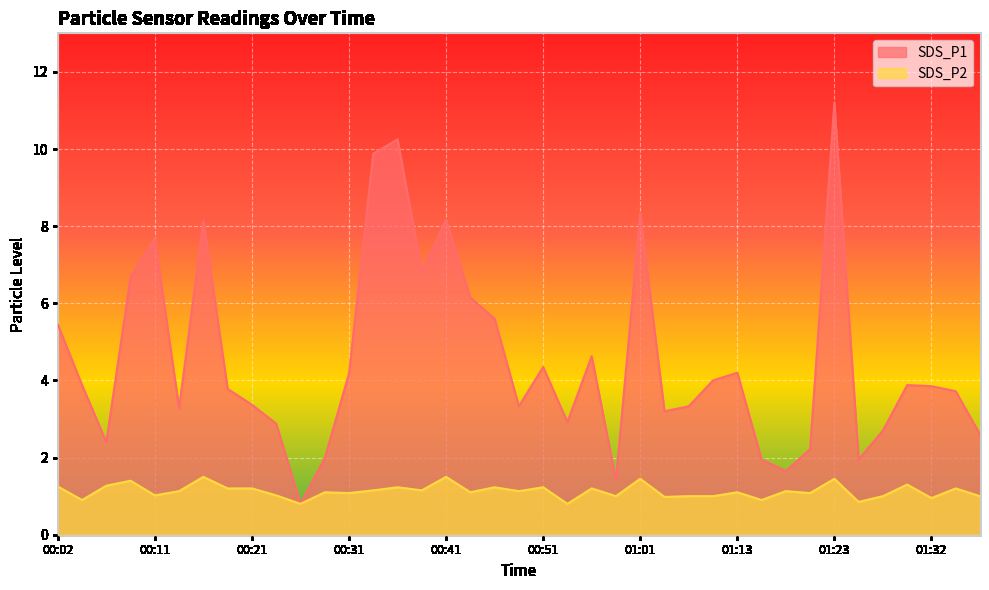

True or false: SDS_P2 and SDS_P1 intersect in this chart.

False